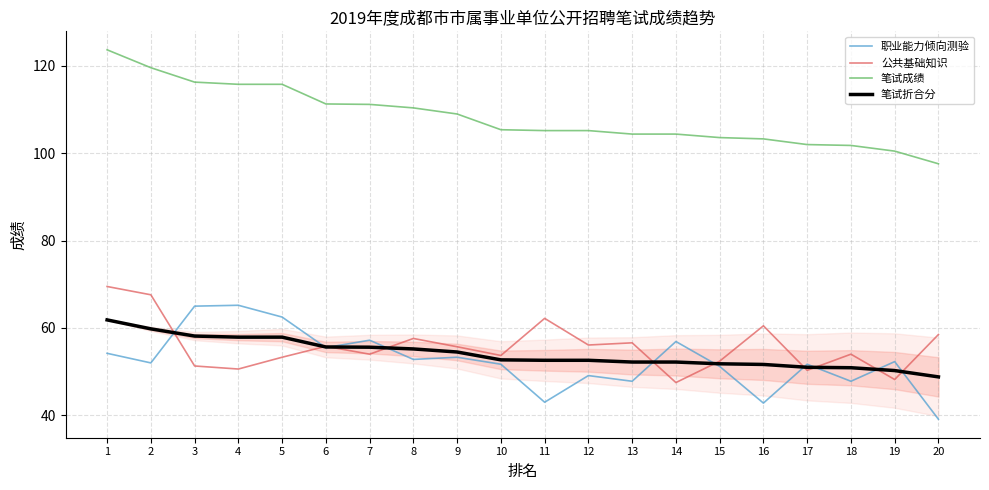

Where is the first local minimum for 职业能力倾向测验?

2